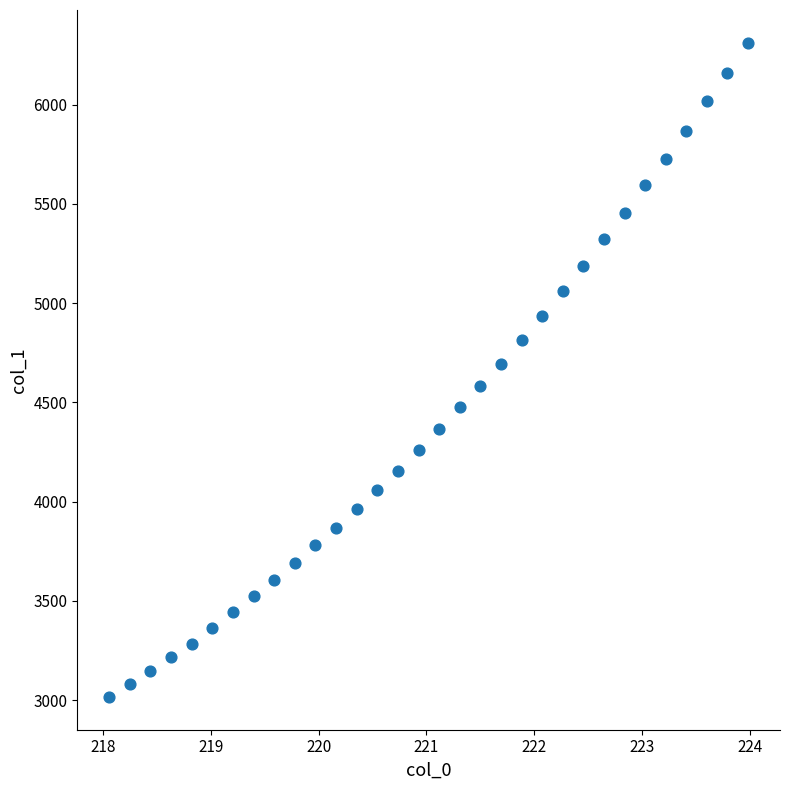

What is the range of Y values (max minus min)?

3296.7